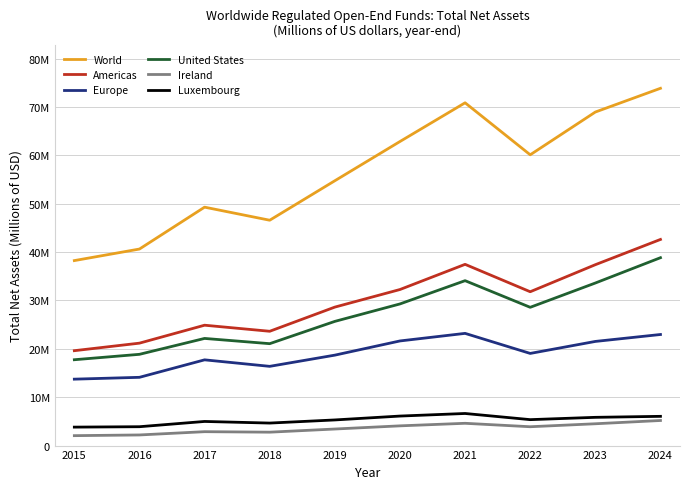

Is this an area chart (filled region under the line)?

No